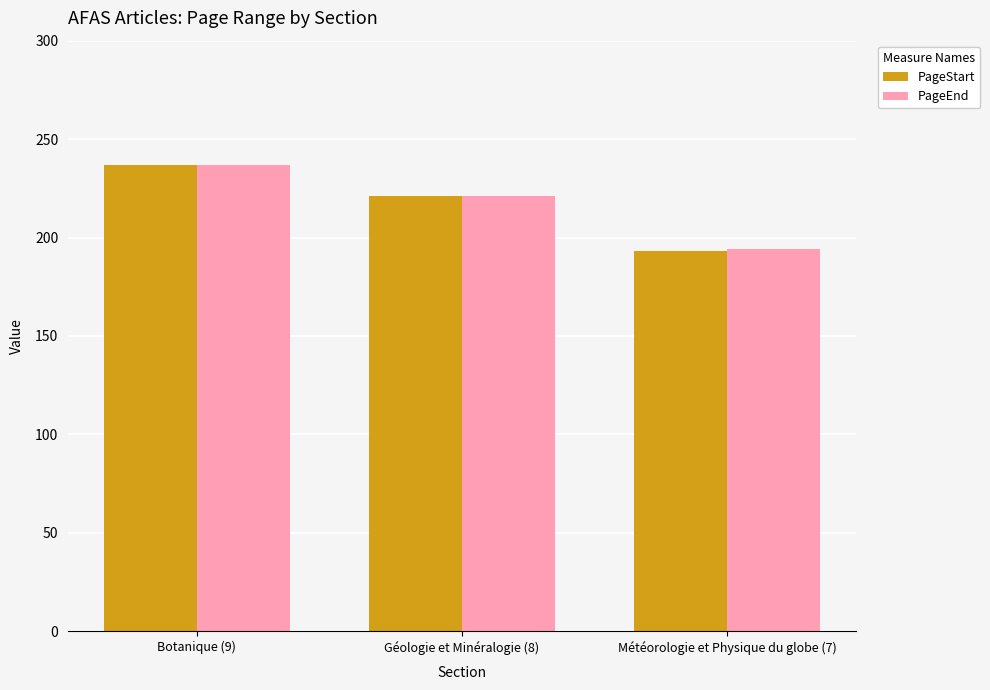

Count the number of categories in the chart.

3